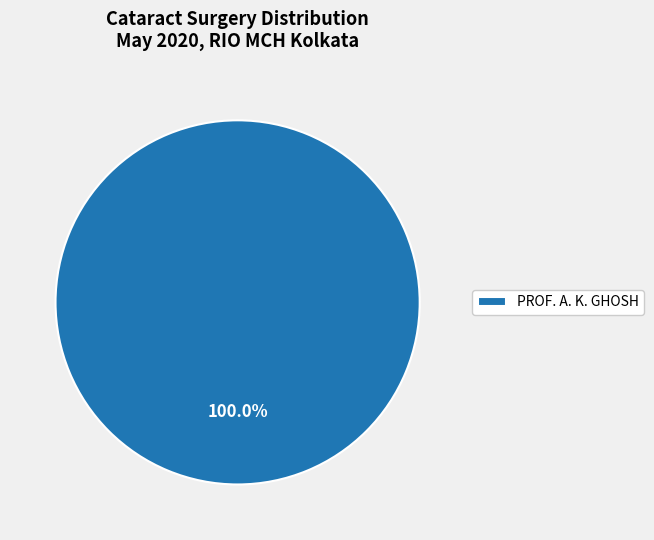

Rank the categories by value from highest to lowest.

PROF. A. K. GHOSH